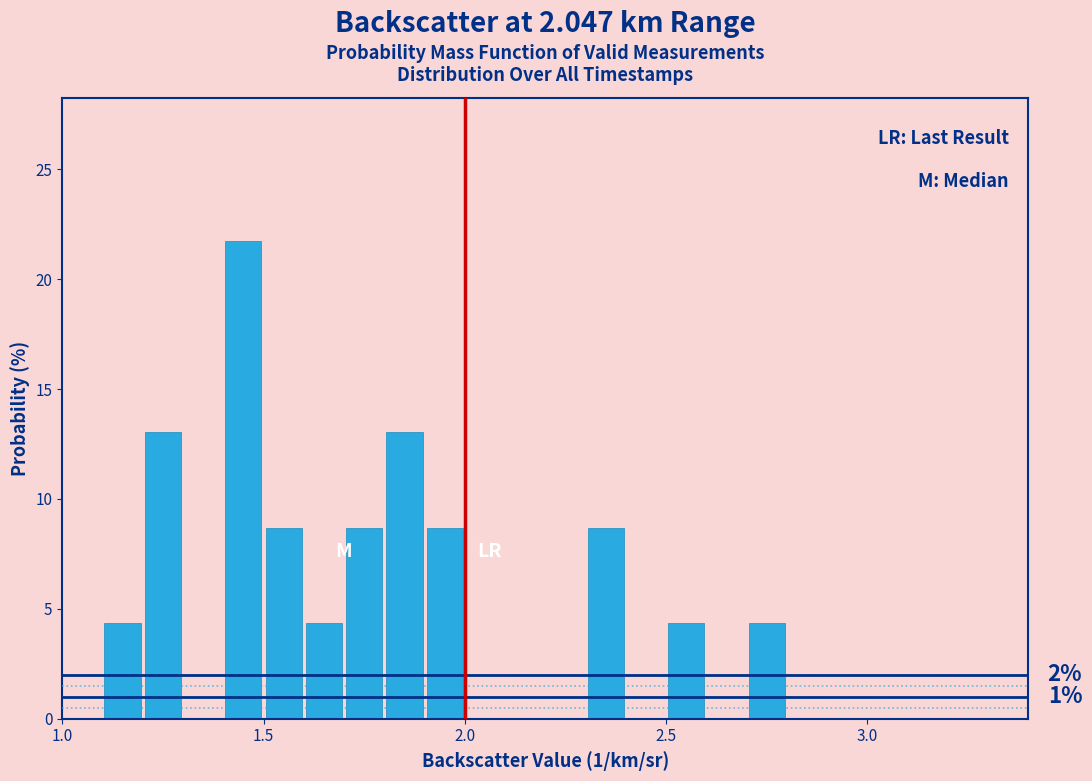

Around what value on the x-axis is the tallest bar? Give the approximate position of its centre, as read against the axis.

1.45